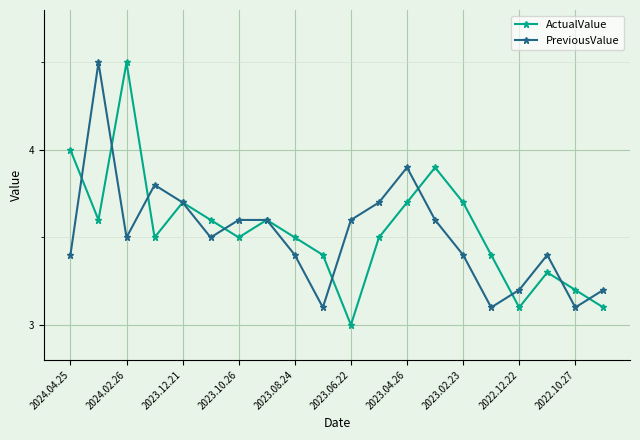

Which series has the widest spread of values?

ActualValue